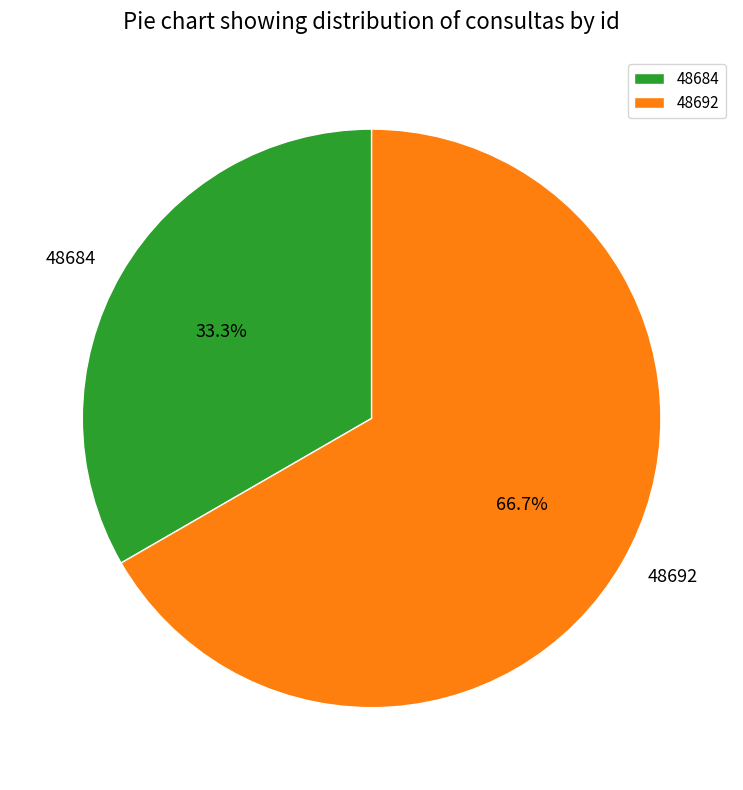

To the nearest percent, what portion does 48684 represent?

33%